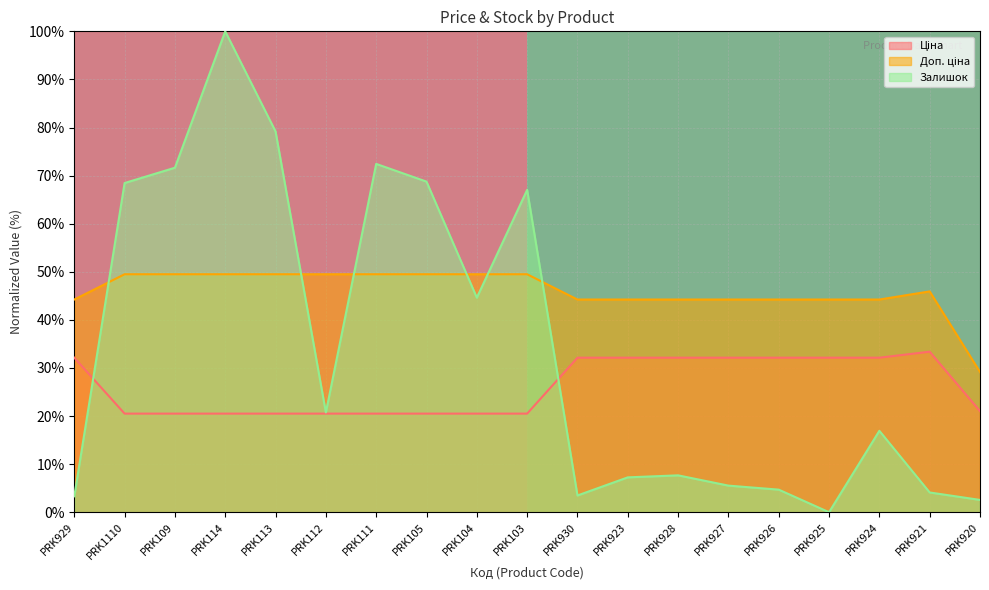

Read the Залишок value at PRK921.

4.1